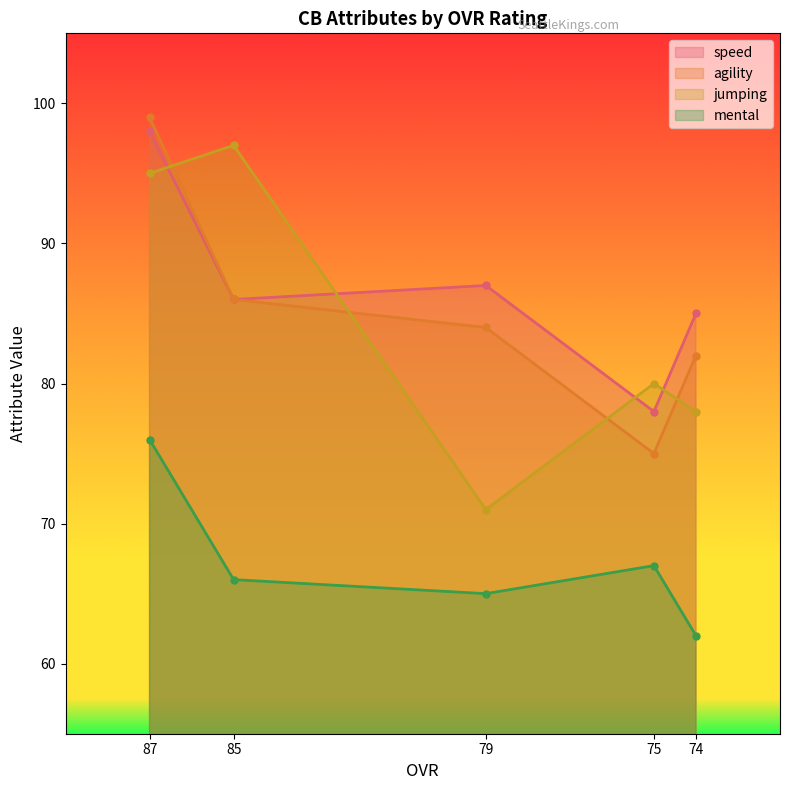

List the series in order of their peak value, lowest first.

mental, jumping, speed, agility